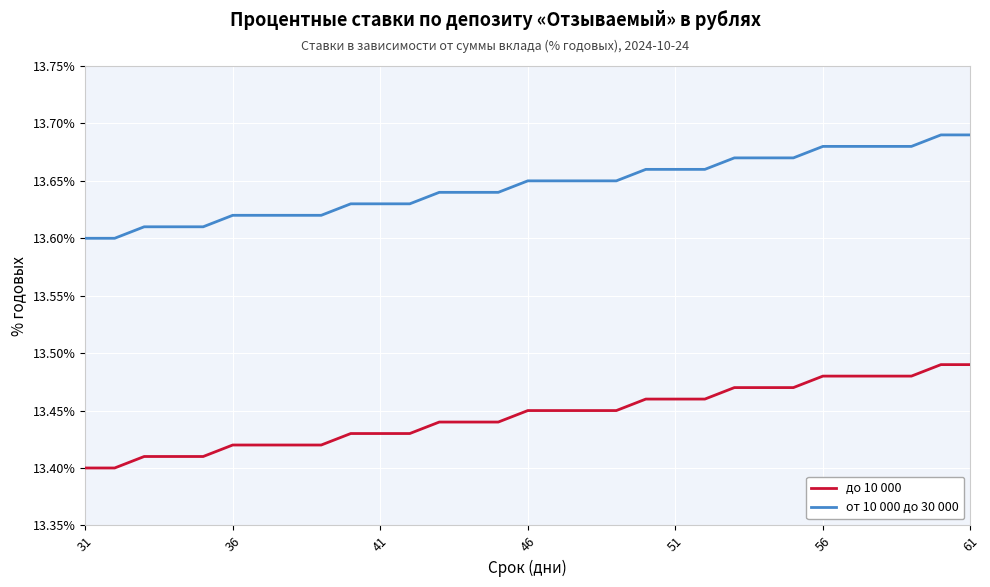

List the series in order of their overall mean, highest first.

от 10 000 до 30 000, до 10 000